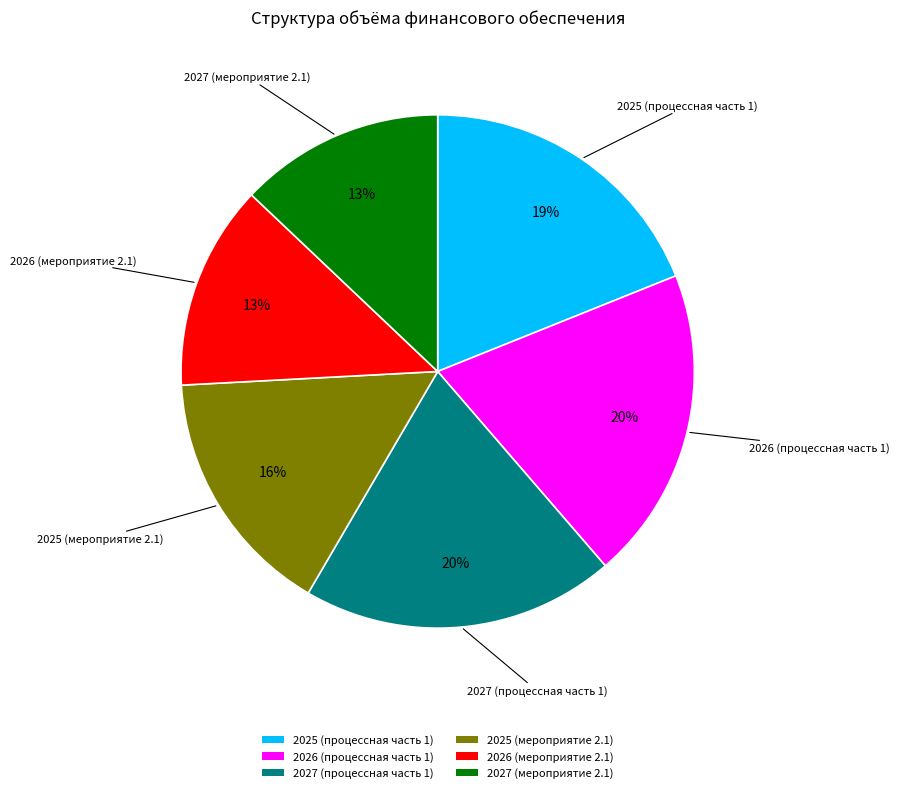

To the nearest percent, what percentage of the pie is 2025 (мероприятие 2.1)?

16%